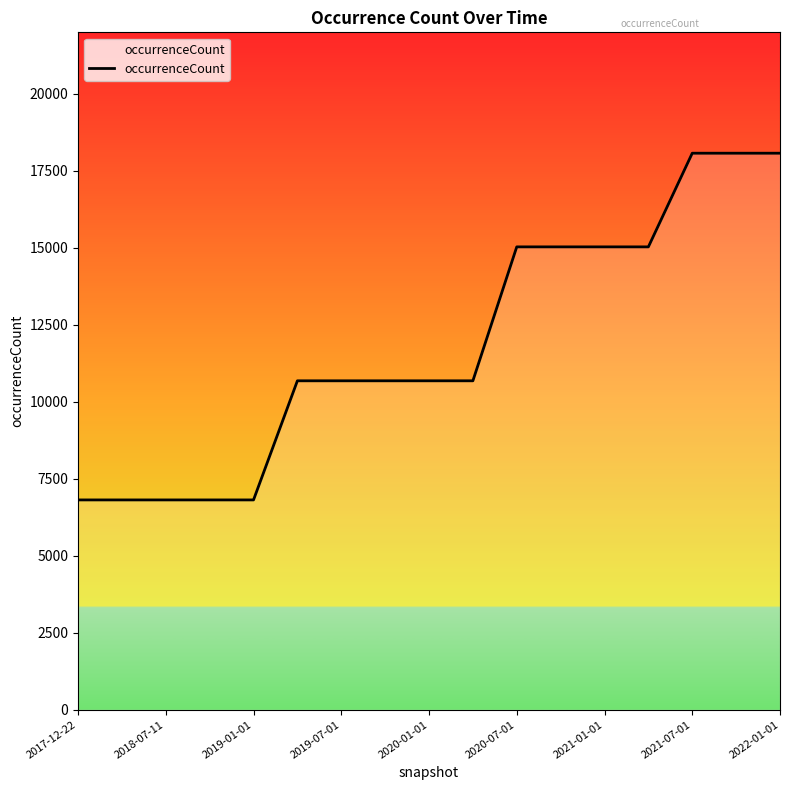

What is the maximum value shown in the chart?

18074